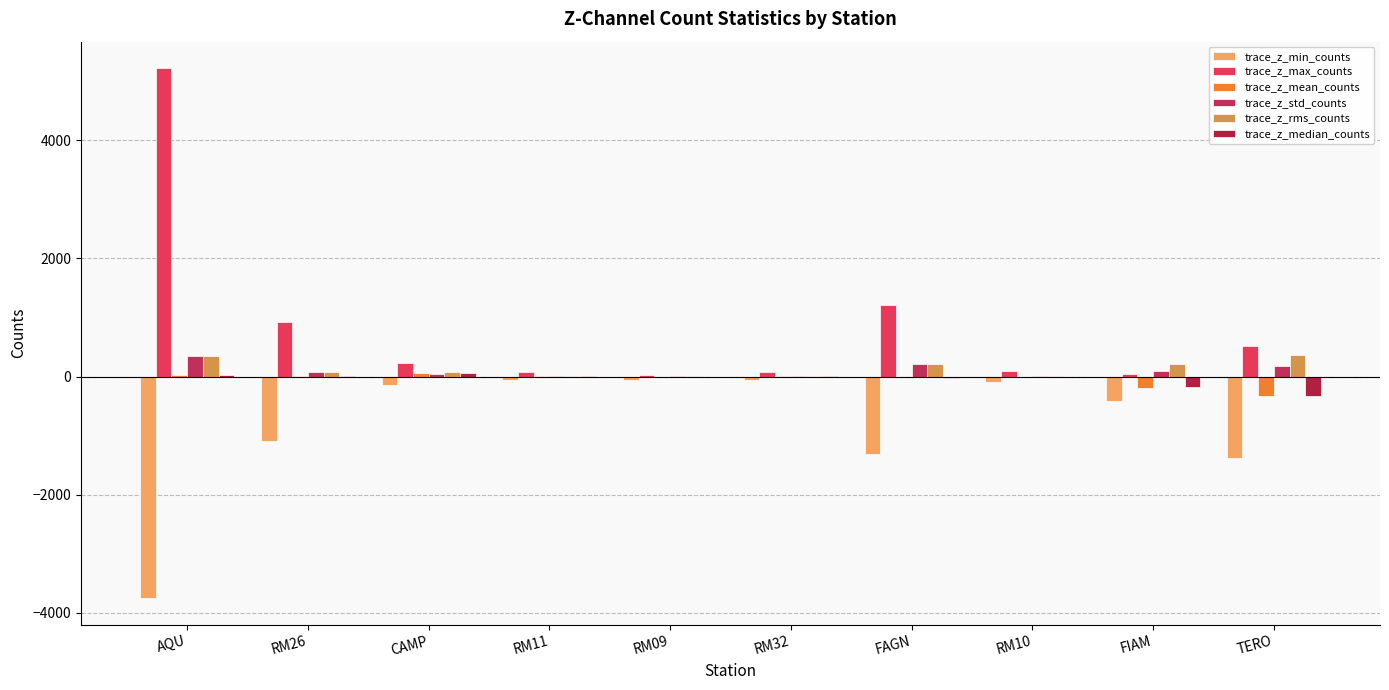

Which category has the lowest value in the trace_z_mean_counts series?

TERO